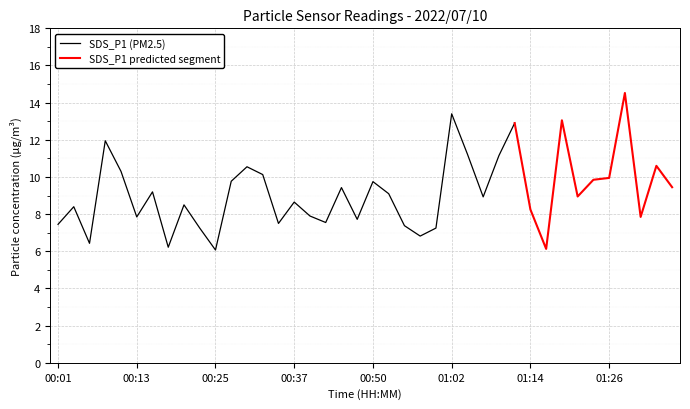

How many interior local peaks does the SDS_P1 series have?

13